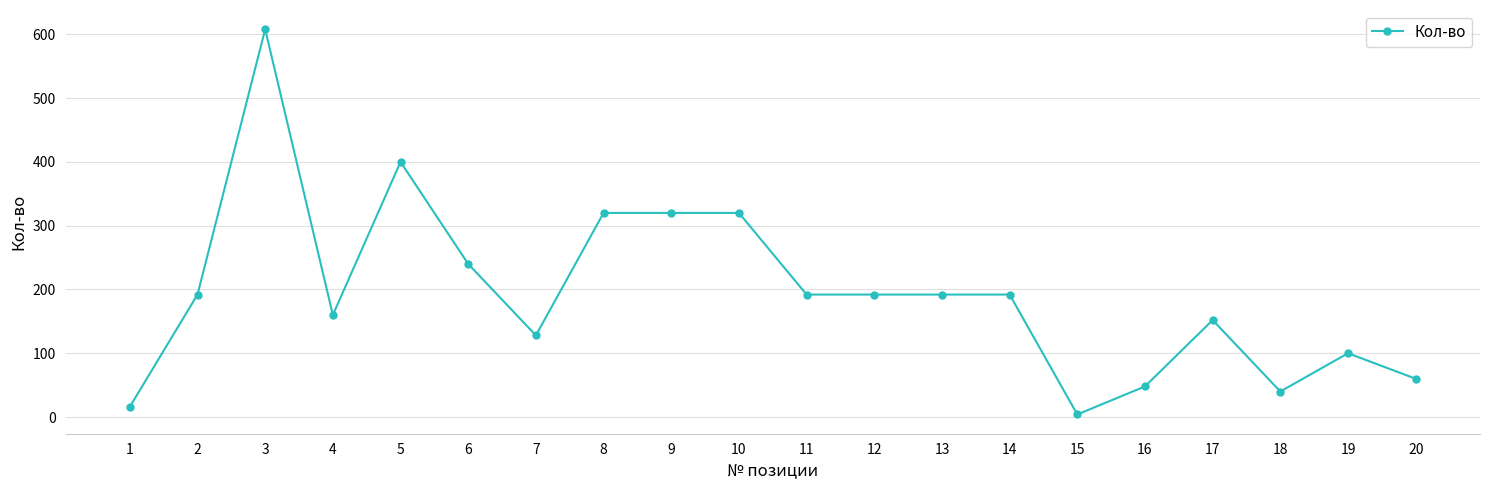

The chart shows a value of 100 at 19. True or false?

True